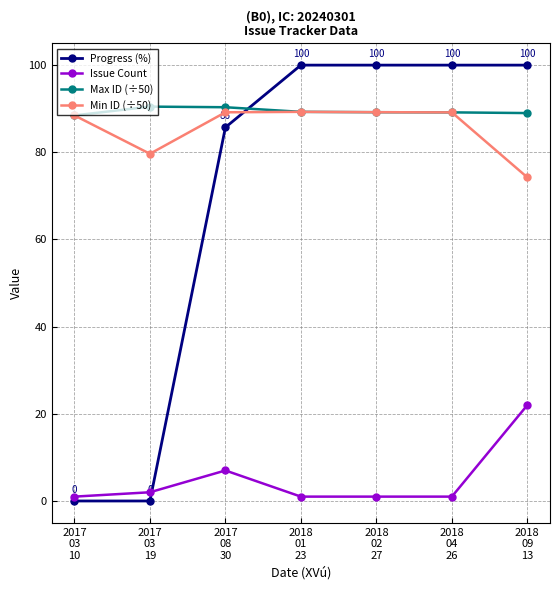

What is the minimum value for Max ID (÷50)?

88.5